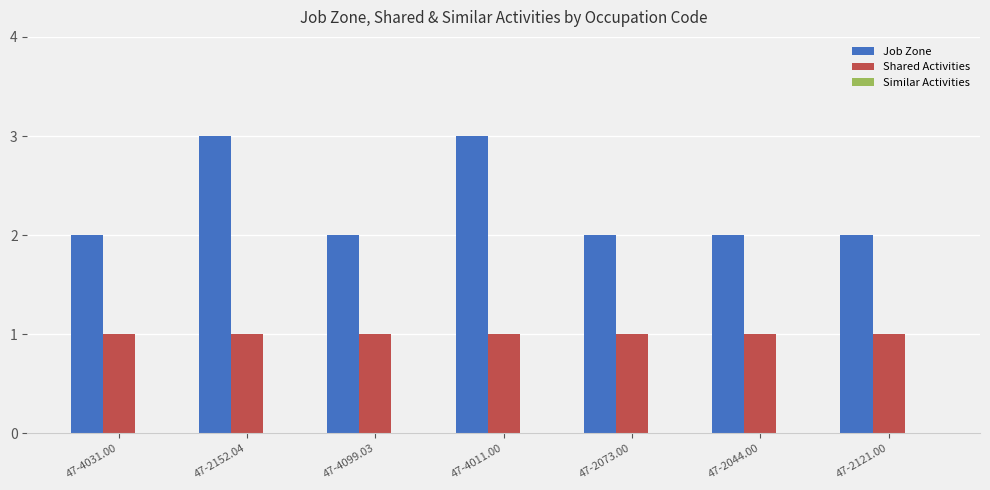

Rank the series by their maximum value, from highest to lowest.

Job Zone, Shared Activities